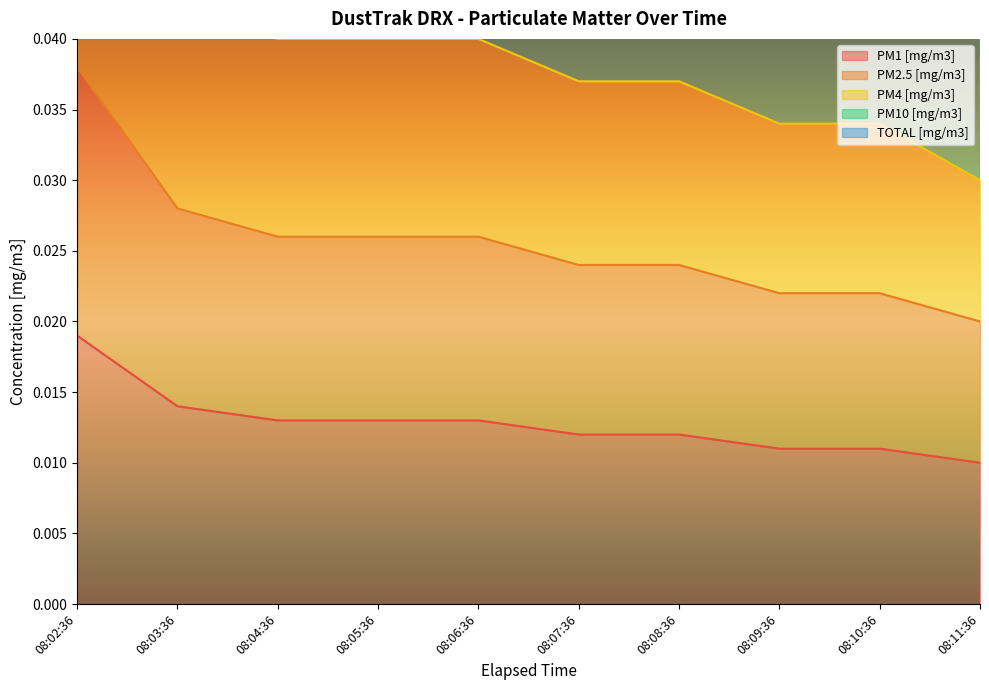

Between 08:07:36 and 08:11:36, which series saw the biggest shift?

PM10 [mg/m3]